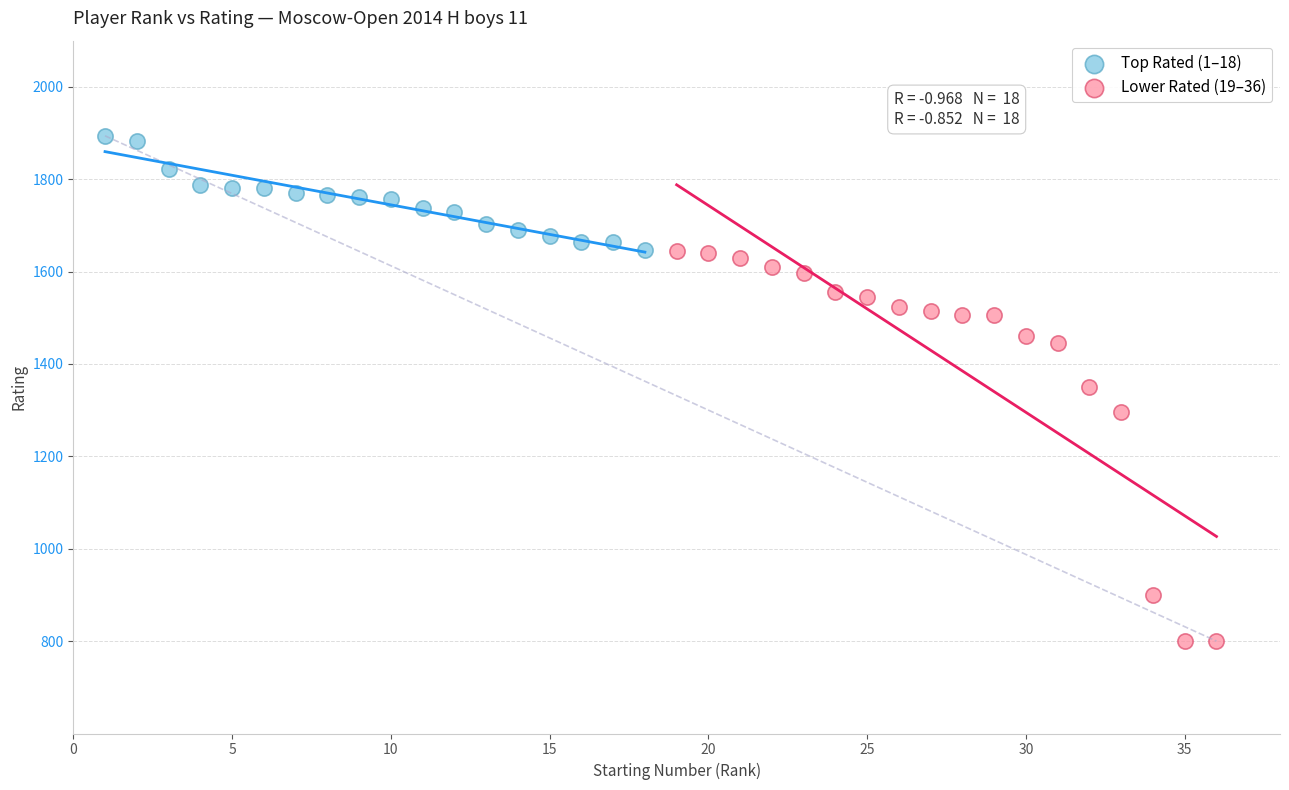

Which series has the largest Y range (max minus min)?

Lower Rated (19–36)